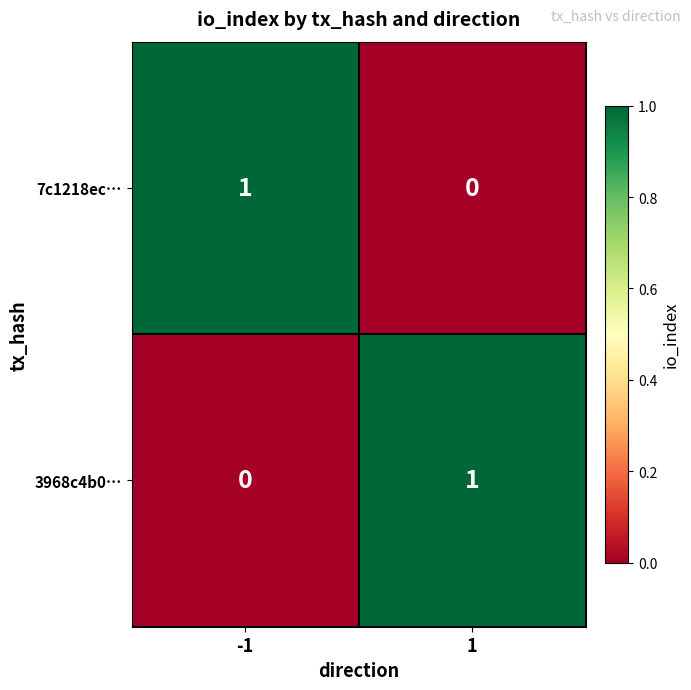

At -1, list the series in order from largest to smallest.

7c1218ec…, 3968c4b0…